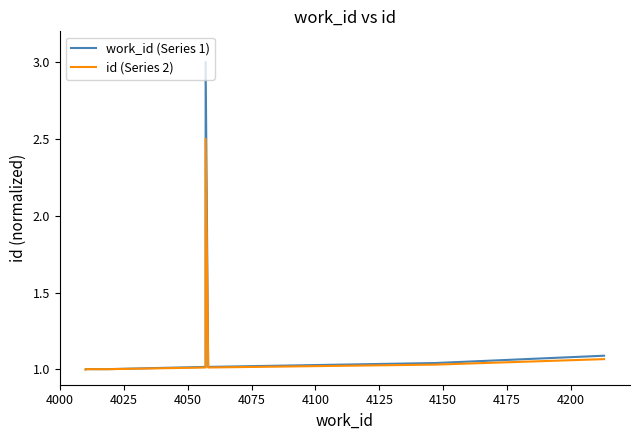

What is the maximum value for work_id (Series 1)?

3.0